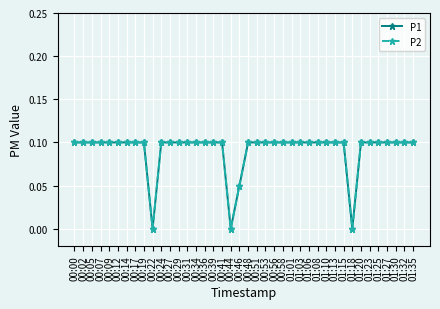

What is the label of the 31st point from the left?

01:13